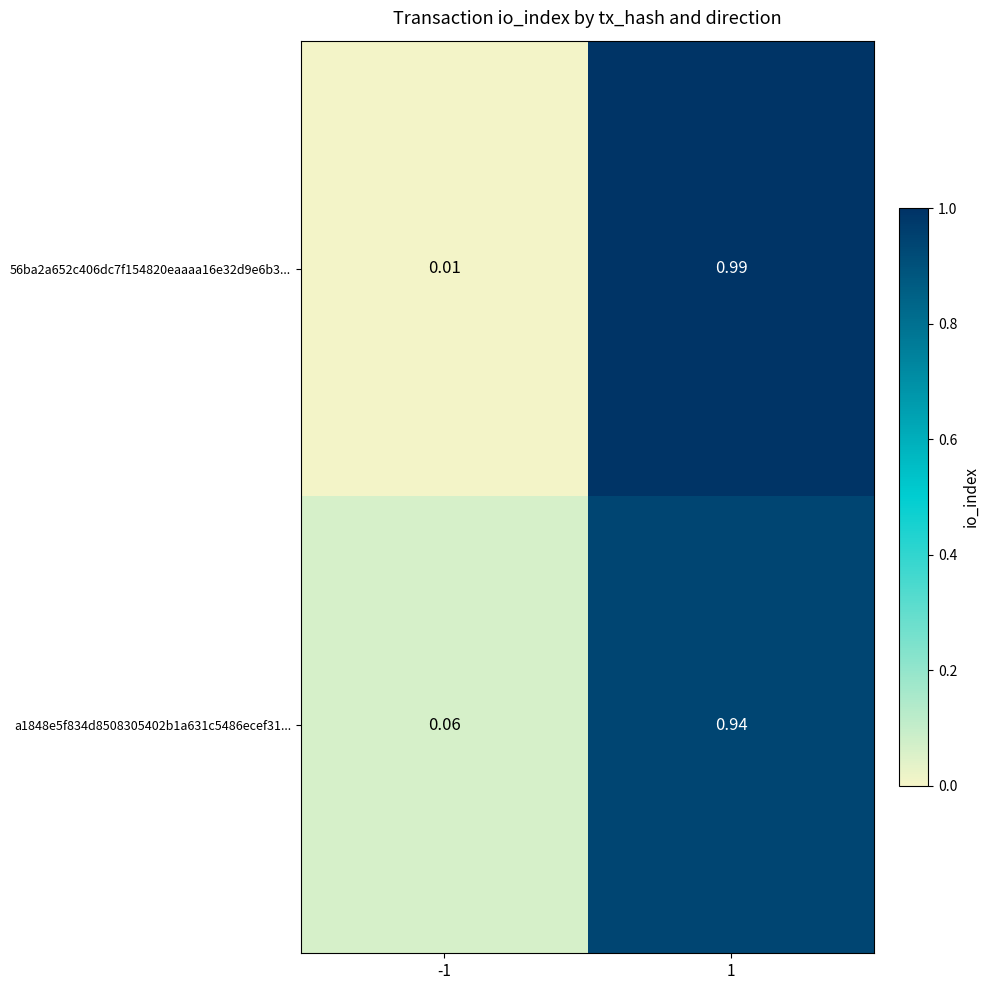

Is the value of a1848e5f834d8508305402b1a631c5486ecef31... at -1 greater than the value of 56ba2a652c406dc7f154820eaaaa16e32d9e6b3... at 1?

No